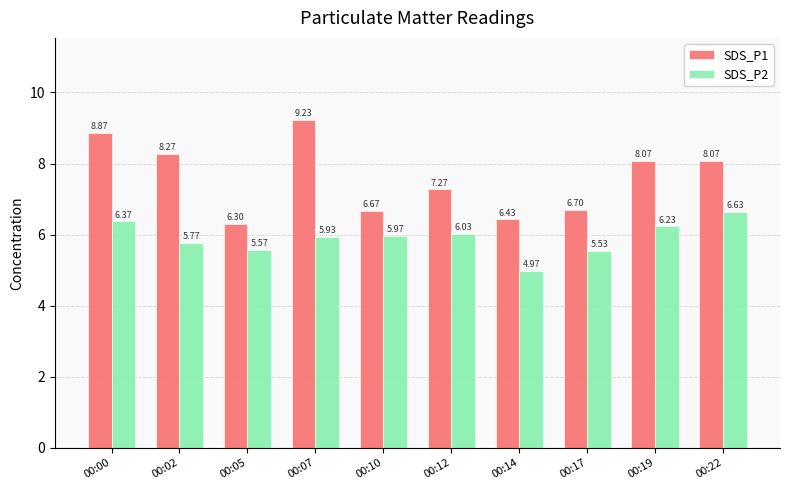

Is the value of SDS_P2 at 00:00 greater than the value of SDS_P1 at 00:02?

No